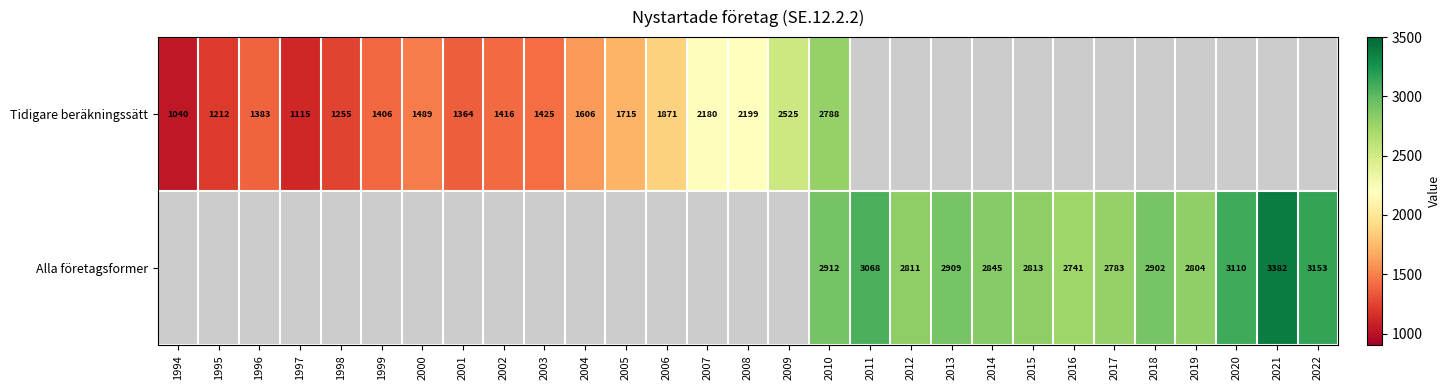

Which category has the lowest value across all series?

1994